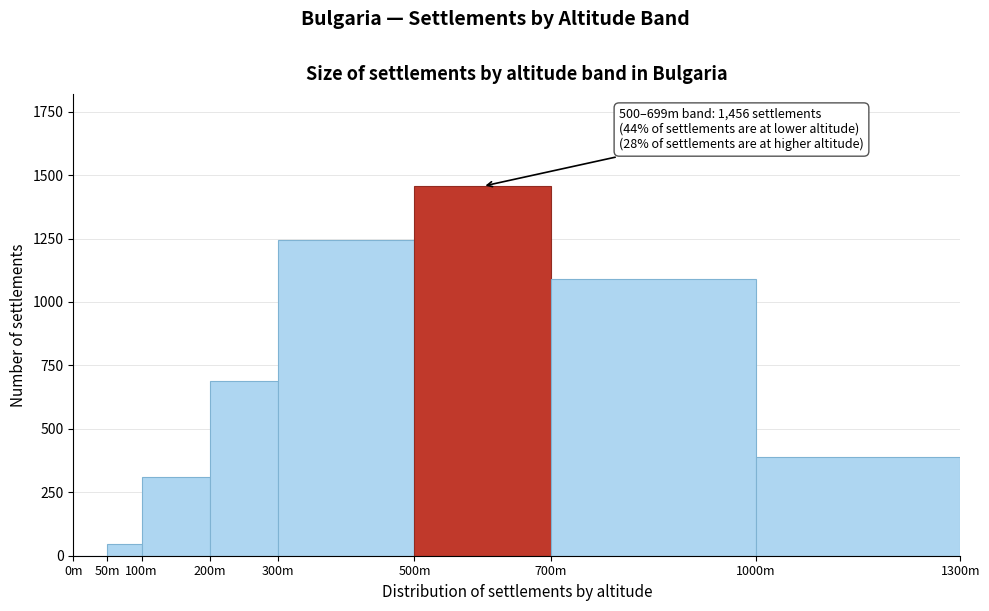

Reading right to left, list all the values displayed in this chart.

1000m=388	700m=1089	500m=1456	300m=1243	200m=687	100m=312	50m=45	0m=0